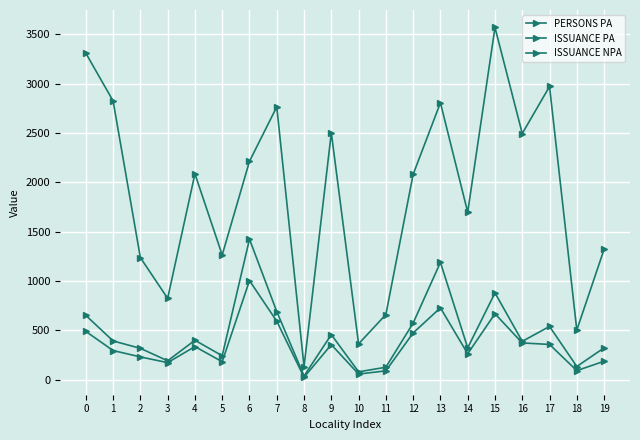

Is this an area chart (filled region under the line)?

No